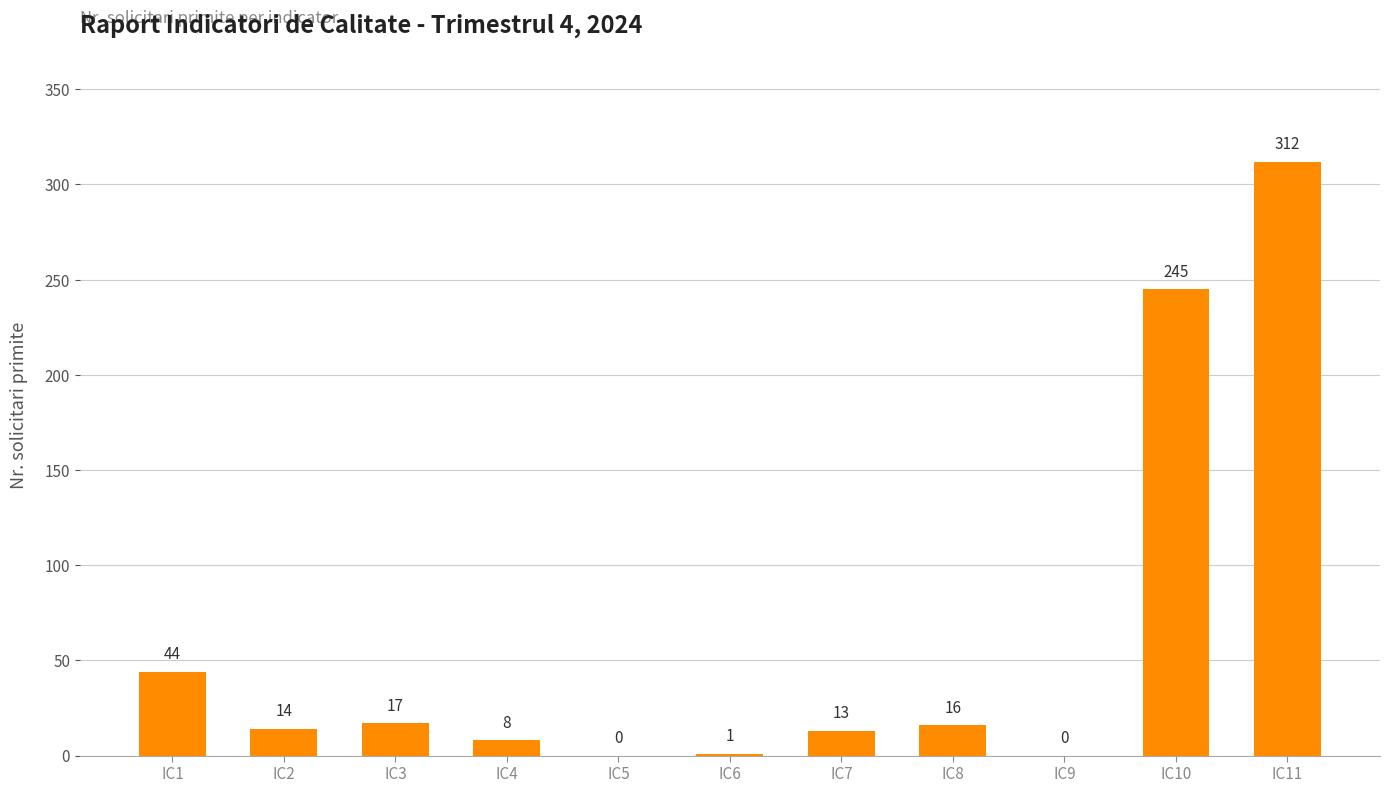

Where is the data nearest to the value 156?

IC10